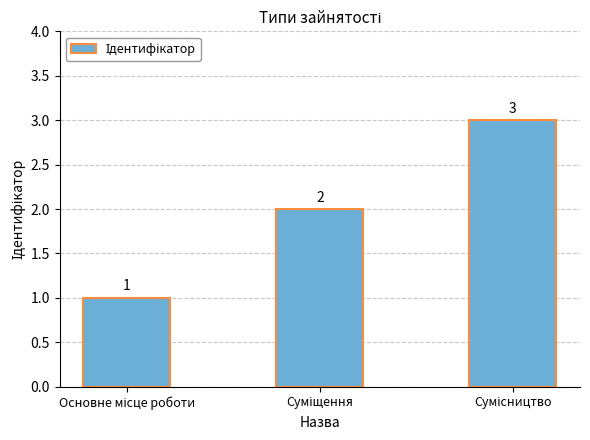

What is the value of the 1st bar from the left?

1